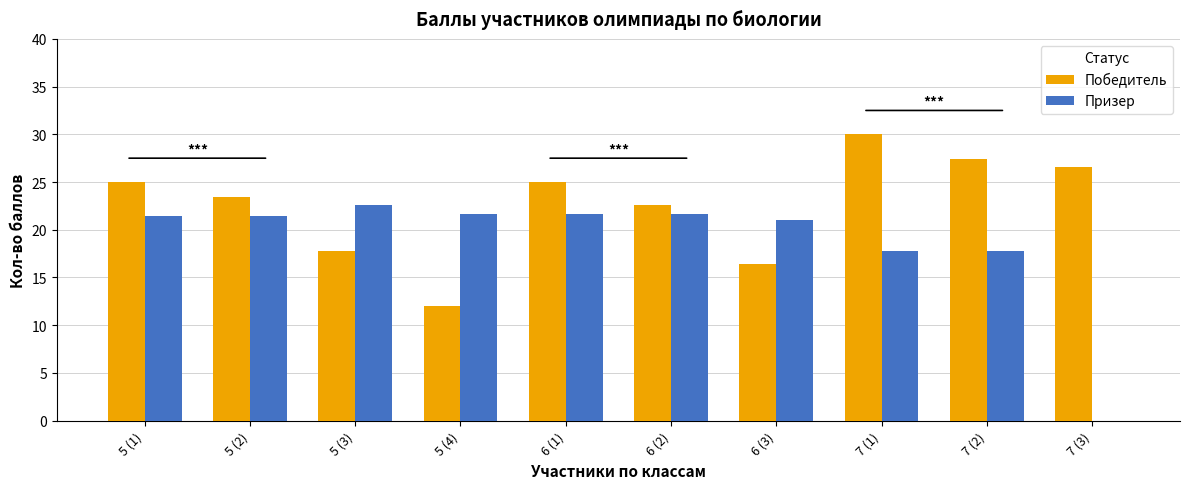

What is the maximum value shown in the chart?

30.0